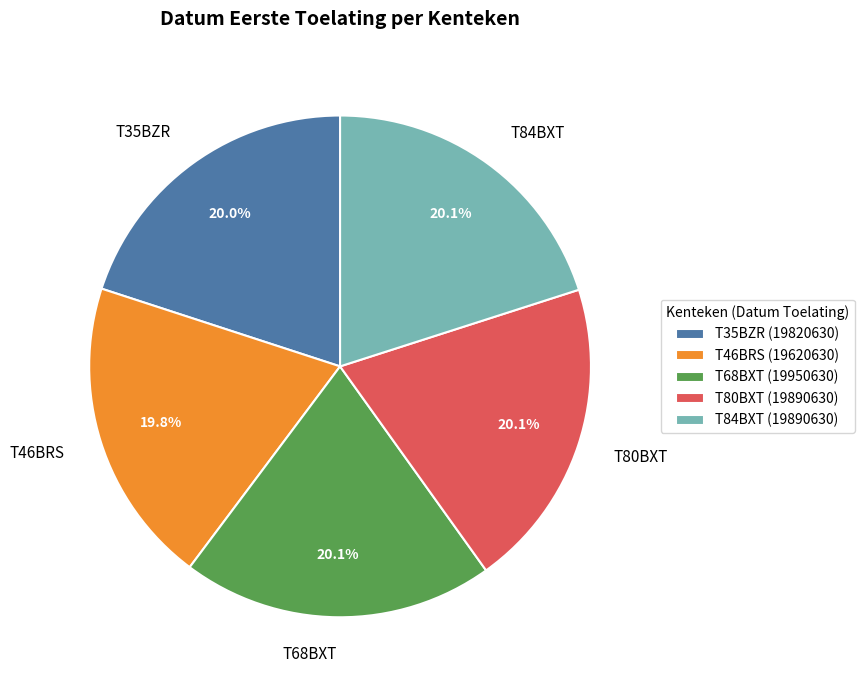

Is it true that T35BZR is 11% of the pie?

False